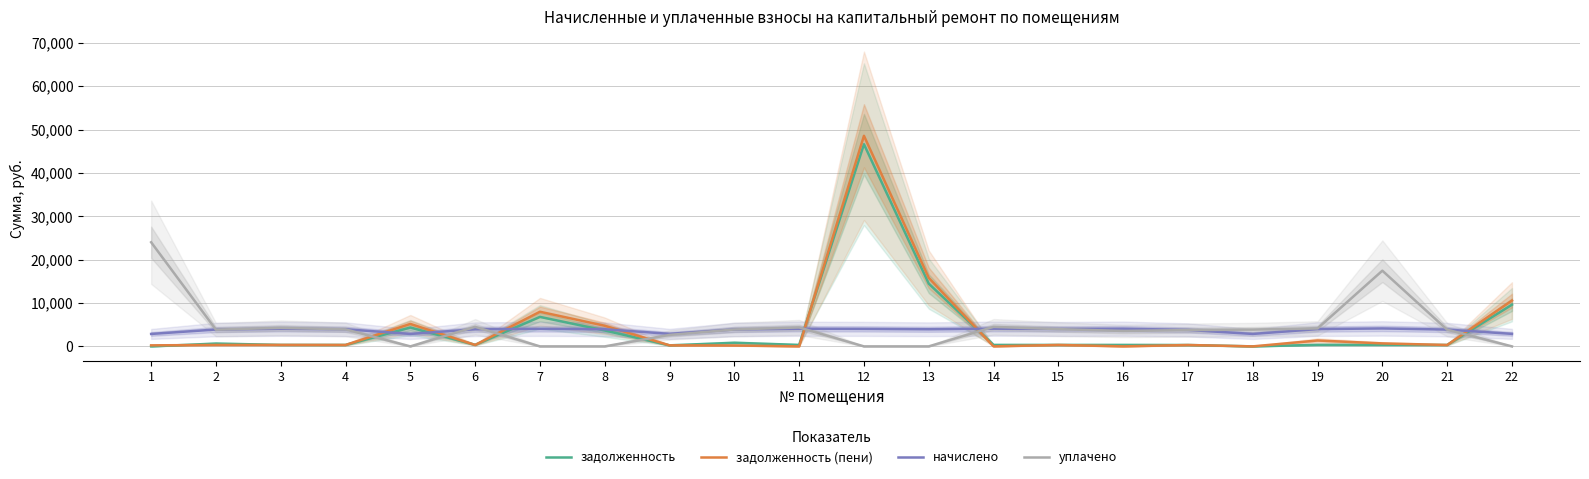

Count the number of categories in the chart.

22